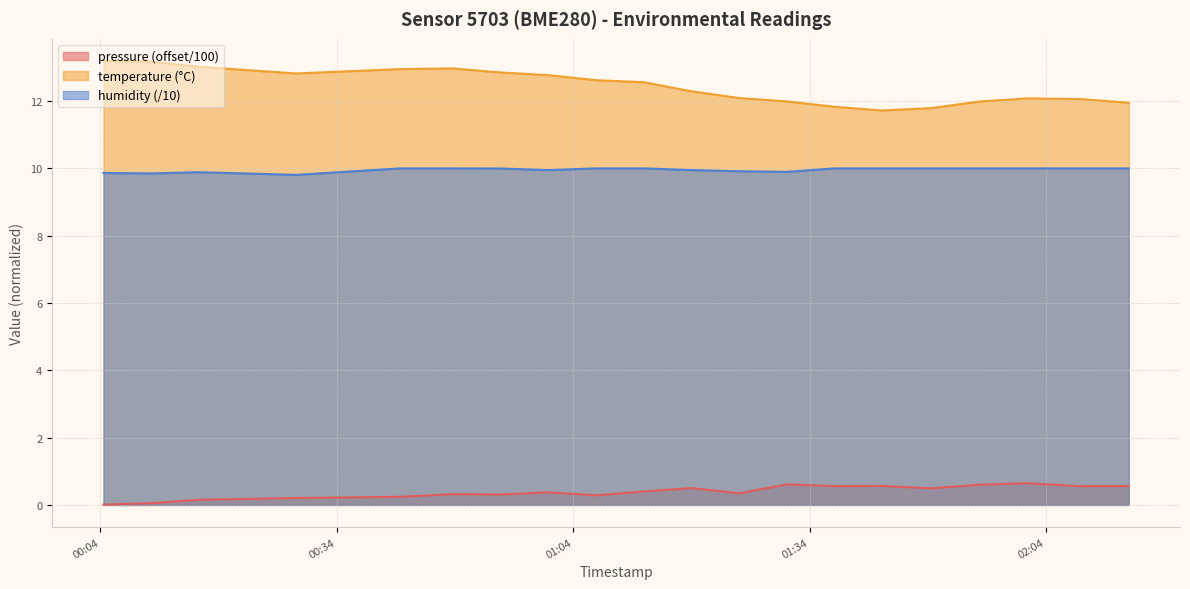

At which category is the sum across all series the highest?

2022-10-31T00:48:44